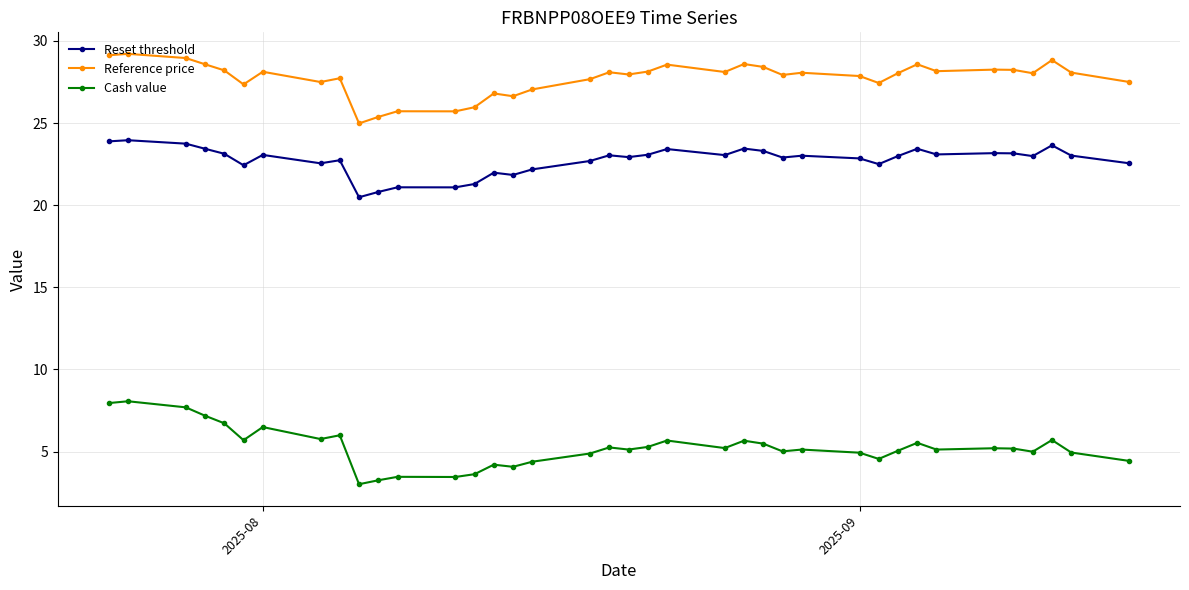

Rank the series by their maximum value, from lowest to highest.

Cash value, Reset threshold, Reference price